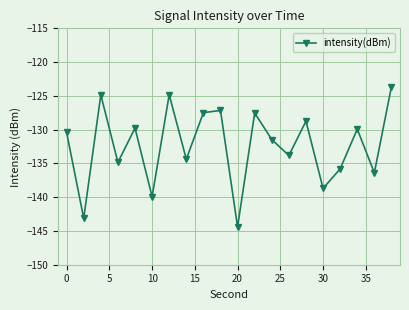

True or false: the data has more than 1 interior local peaks.

True